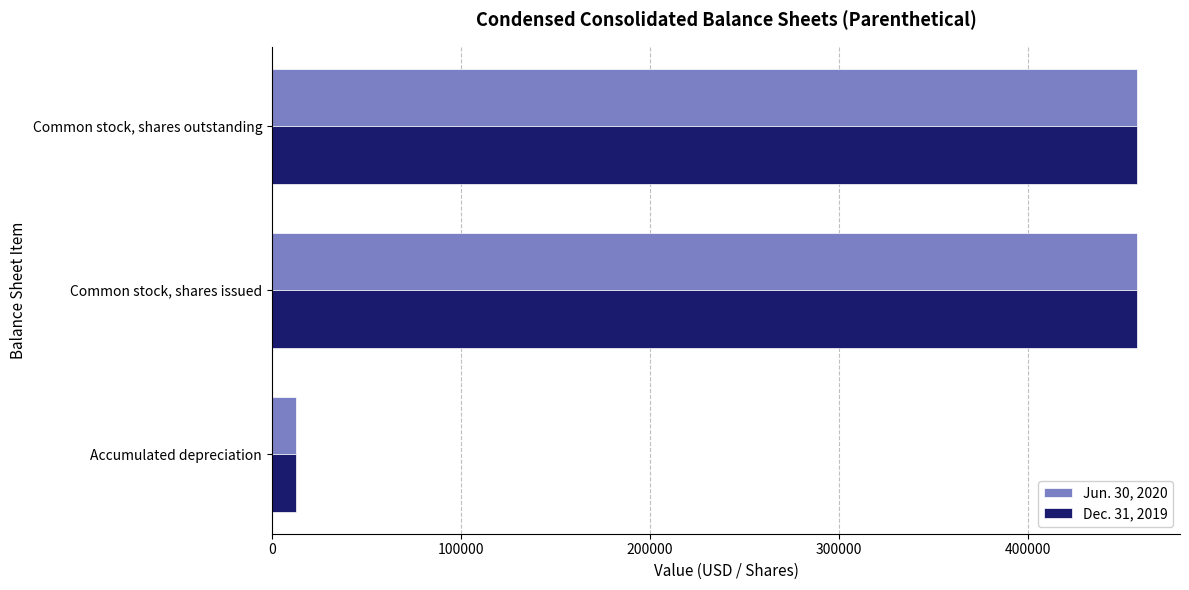

Which series has the widest spread of values?

Dec. 31, 2019